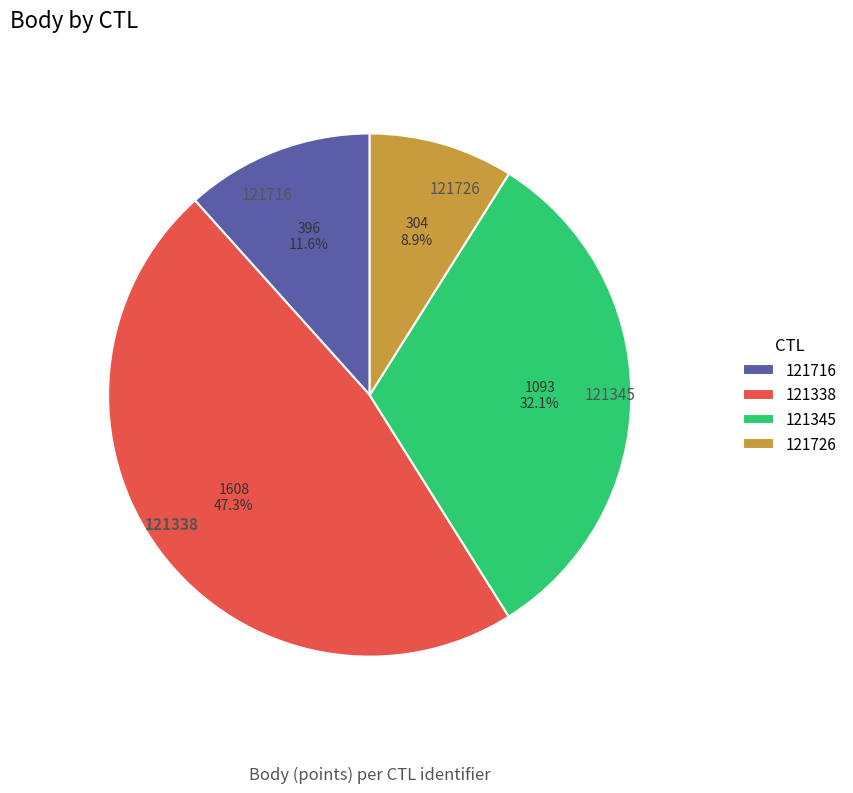

True or false: 121726 accounts for 9% of the total.

True